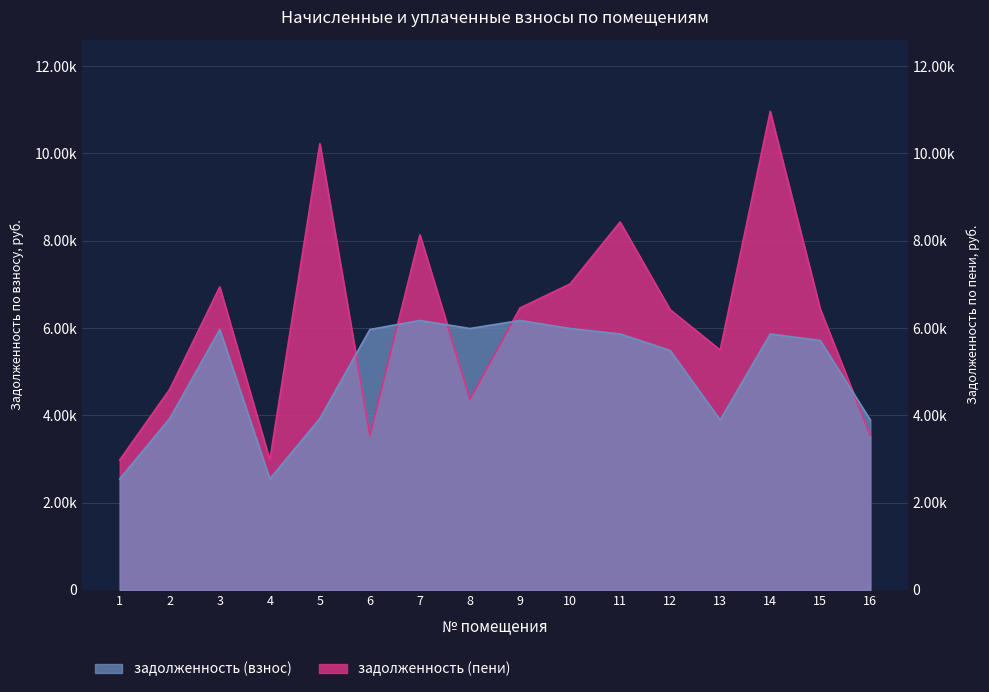

What is the total value across all series at 15?

12146.5